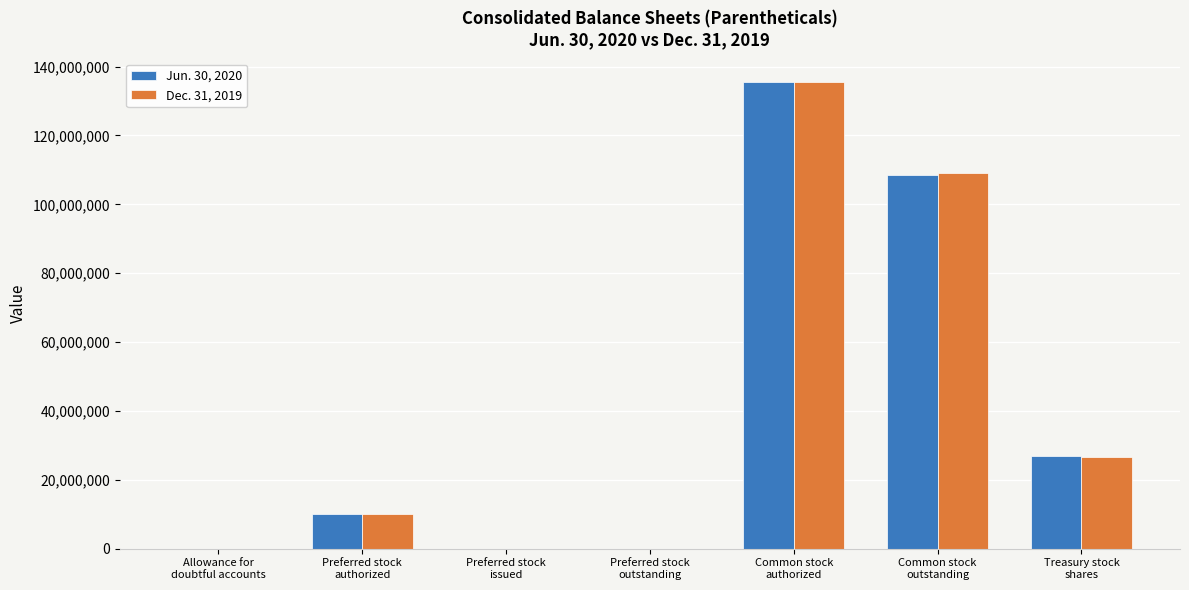

What is the maximum value shown in the chart?

135500000